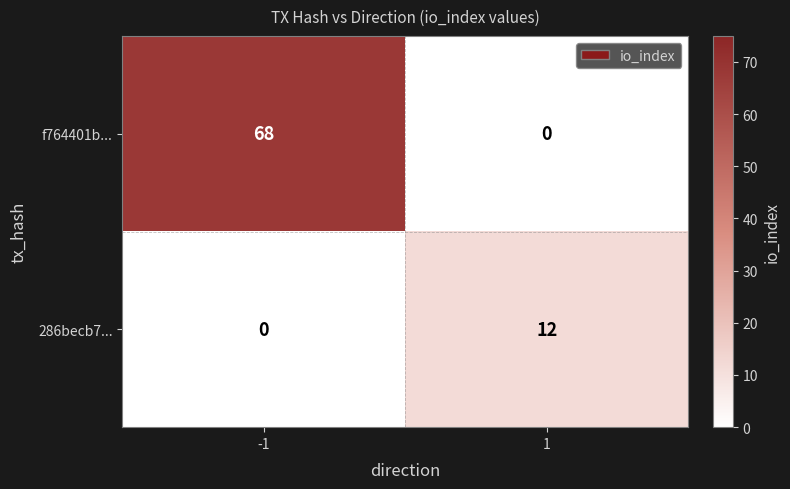

What is the sum of the f764401b... values at 1 and -1?

68